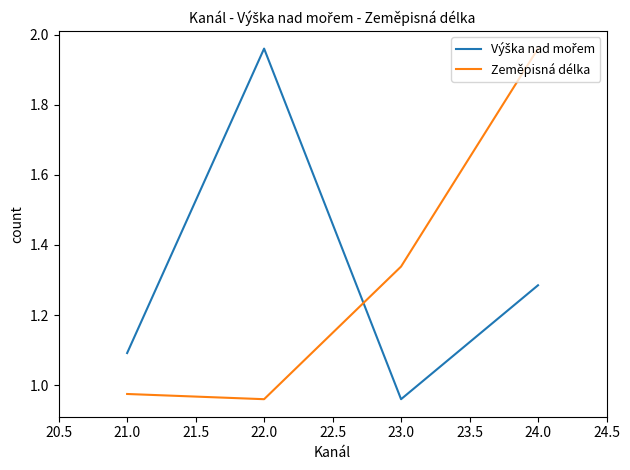

At which category is the sum across all series the highest?

24.0